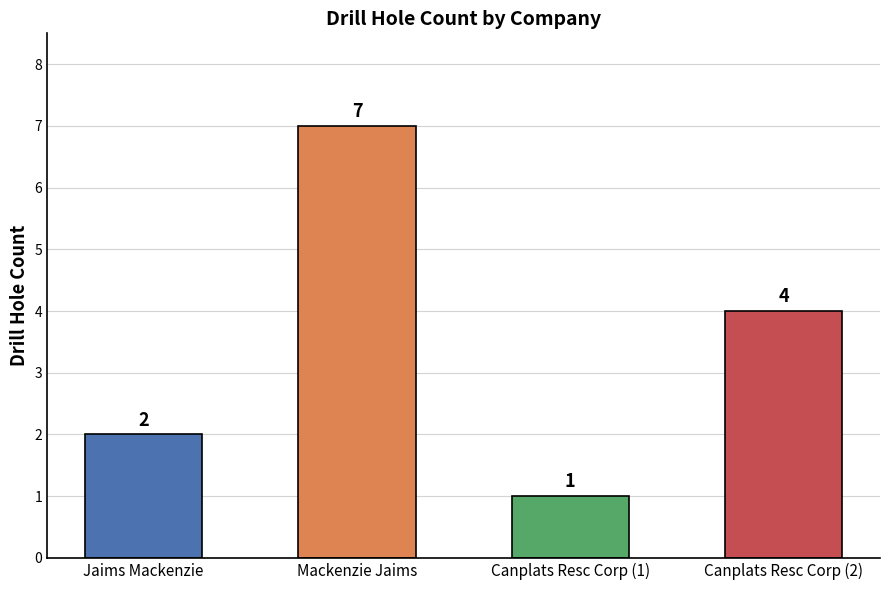

What is the greatest value displayed?

7